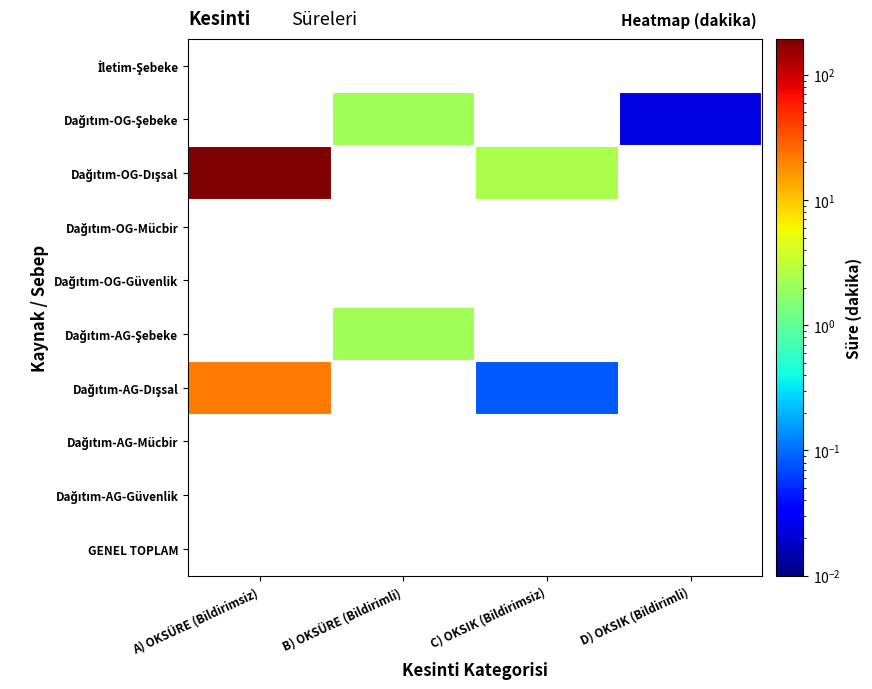

Is the value of Dağıtım-OG-Güvenlik at A) OKSÜRE (Bildirimsiz) greater than the value of Dağıtım-OG-Mücbir at A) OKSÜRE (Bildirimsiz)?

No